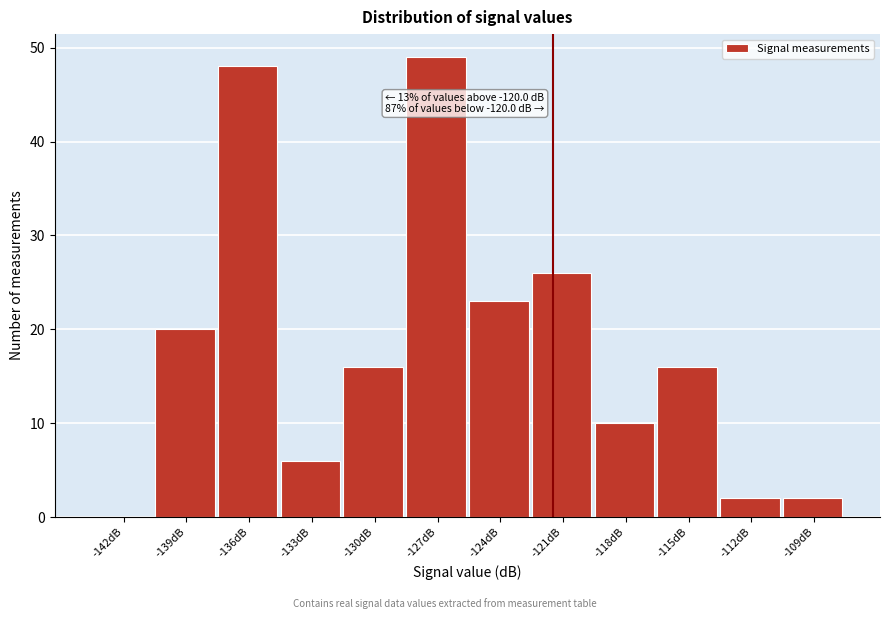

Reading right to left, extract all data points from this chart.

-109dB=2	-112dB=2	-115dB=16	-118dB=10	-121dB=26	-124dB=23	-127dB=49	-130dB=16	-133dB=6	-136dB=48	-139dB=20	-142dB=0